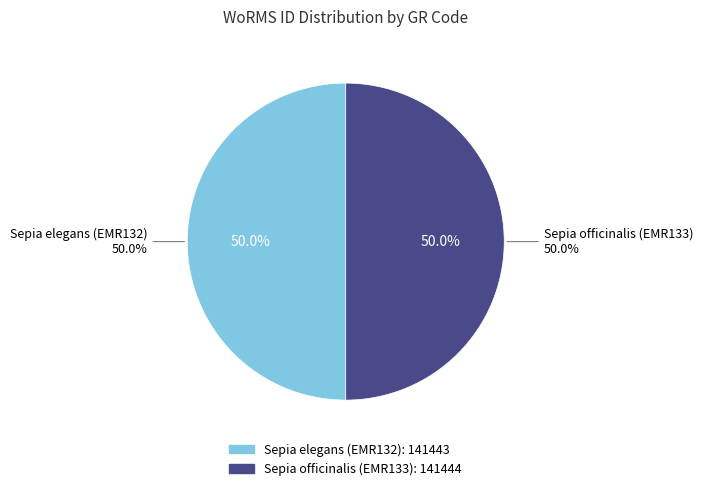

Do Sepia elegans (EMR132) and Sepia officinalis (EMR133) together represent more than half of the pie?

Yes